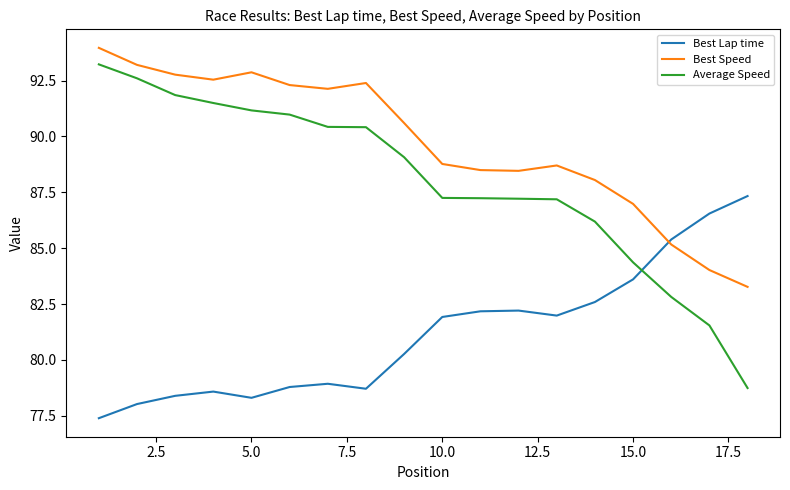

What is the difference between the maximum and minimum values in the Best Speed series?

10.7